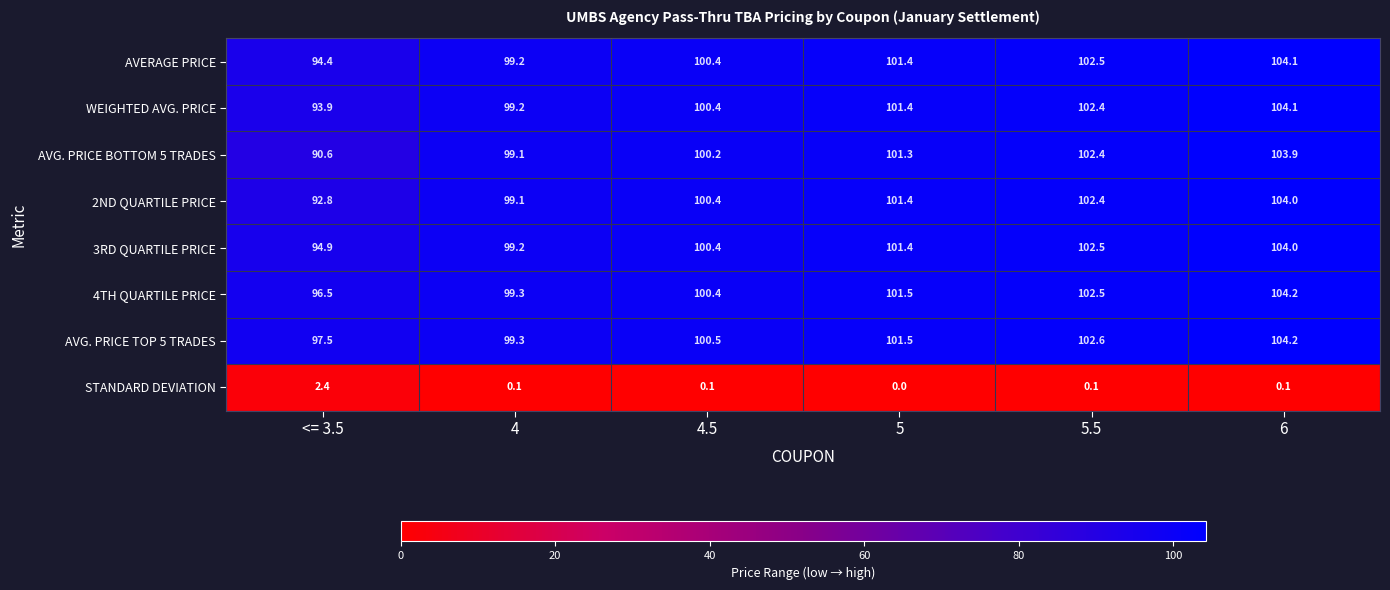

What is the sum of all 3RD QUARTILE PRICE values?

602.4